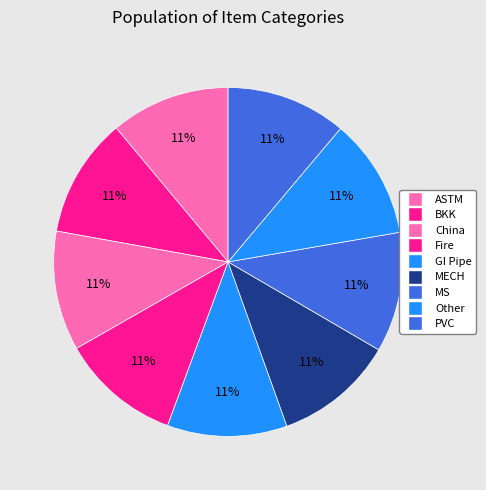

Is ASTM the majority of the pie?

No